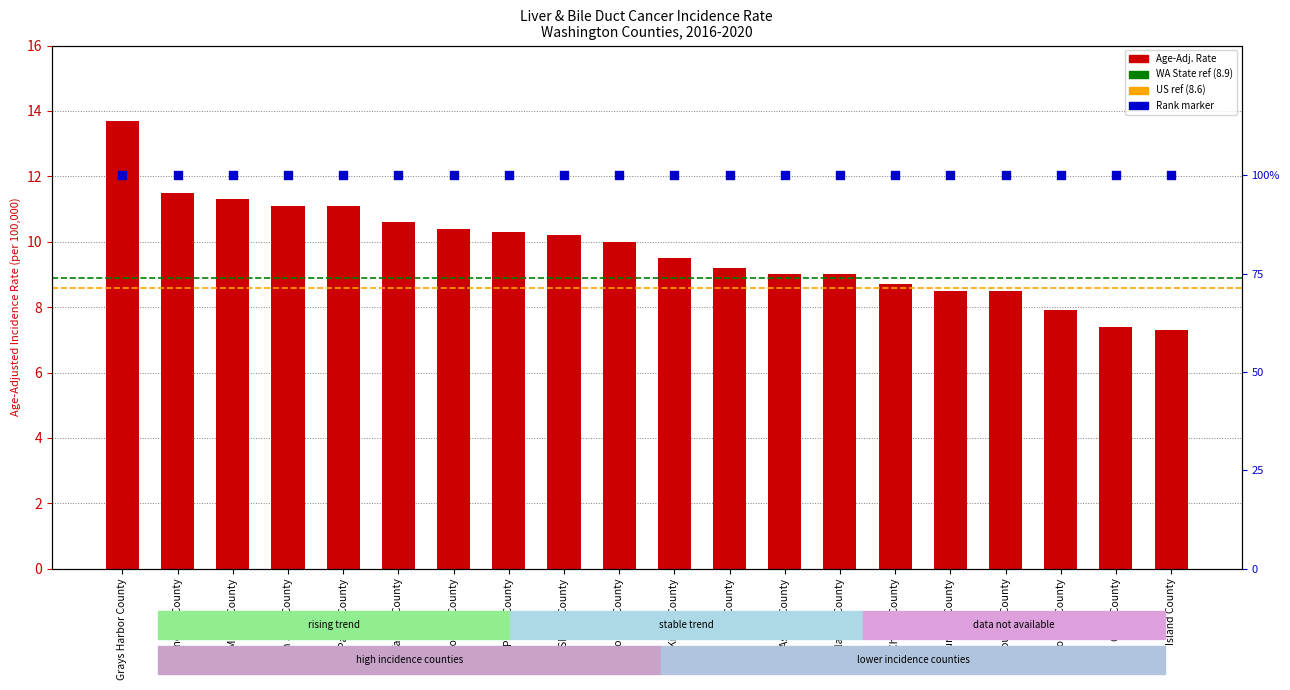

What is the change in value from Snohomish County to Clark County?

-2.6